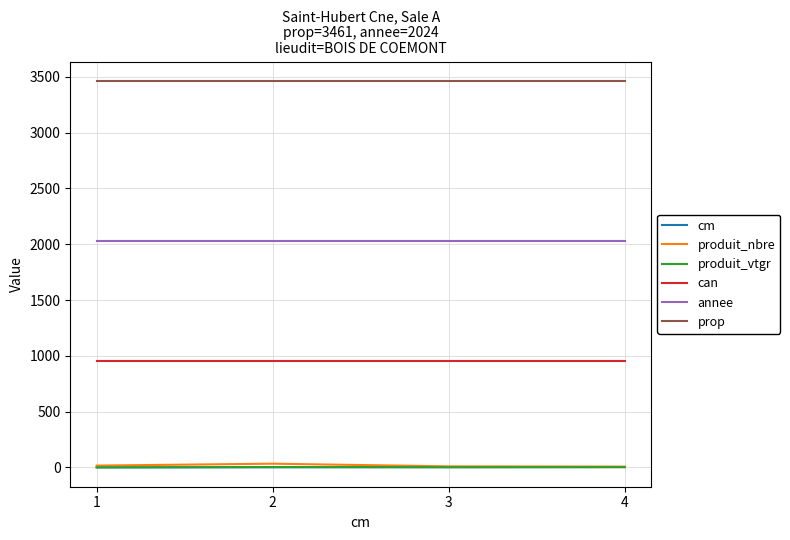

How many categories are shown in the chart?

4